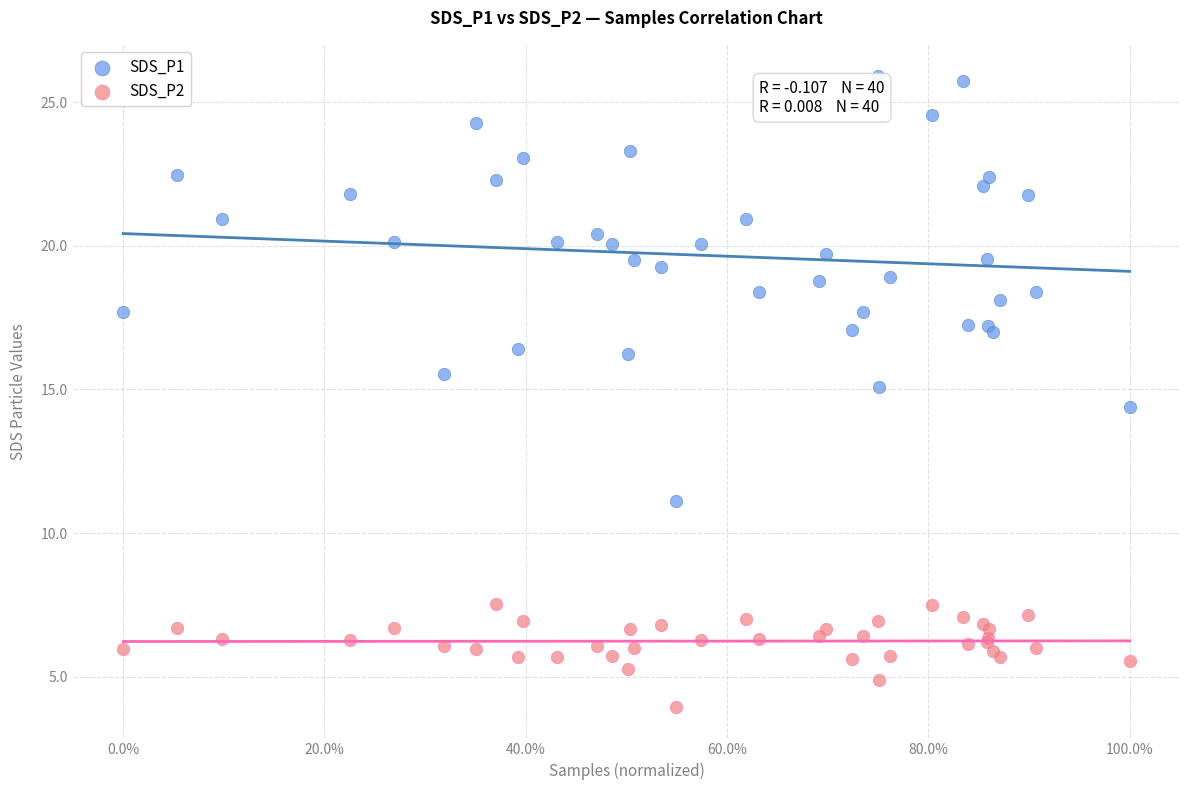

Across all series, what Y value is closest to 14?

14.4